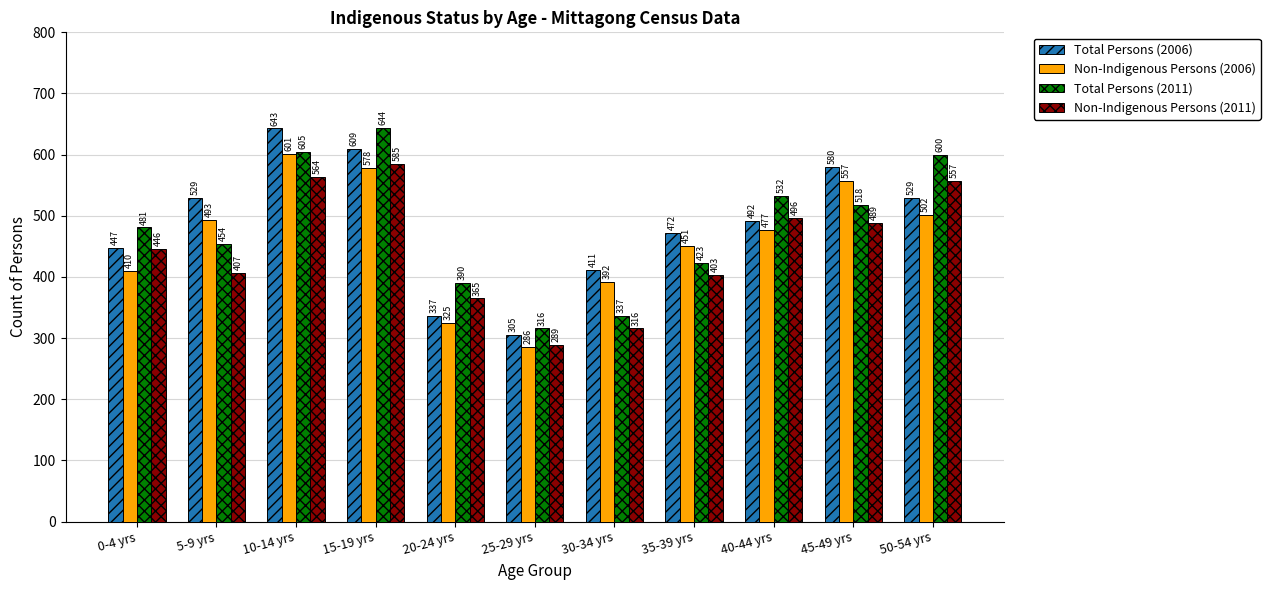

How many bars are there in total?

44